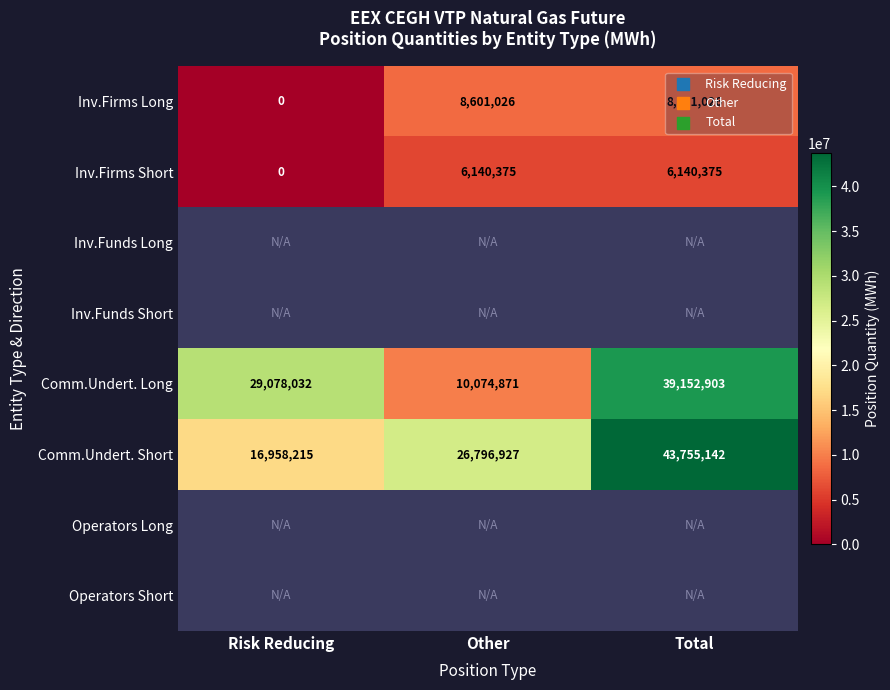

At which category does the chart reach its peak across all series?

Total